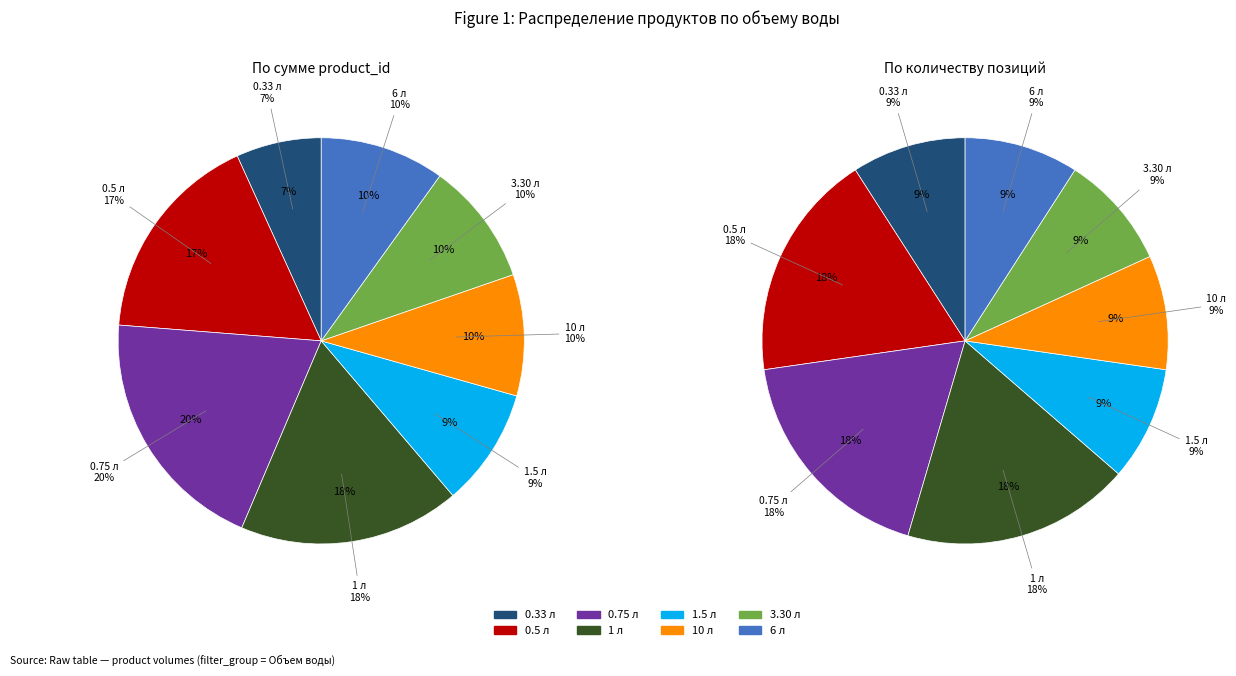

What percentage do 0.33 л and 10 л together represent?

16.4%